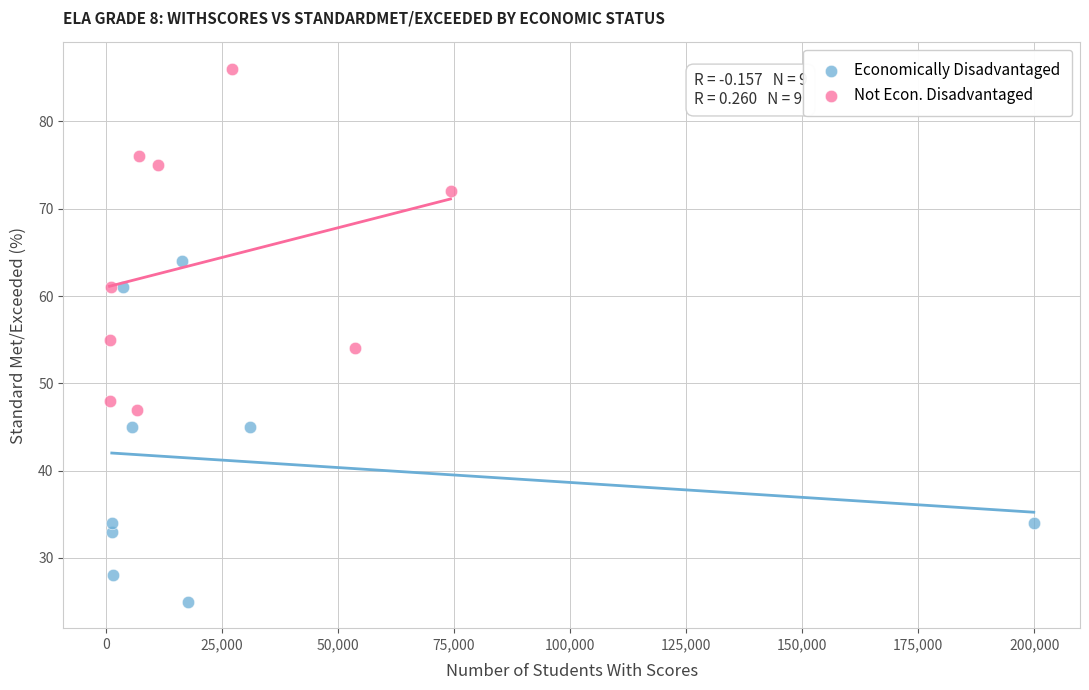

What are all the series names shown in the legend?

Economically Disadvantaged, Not Econ. Disadvantaged